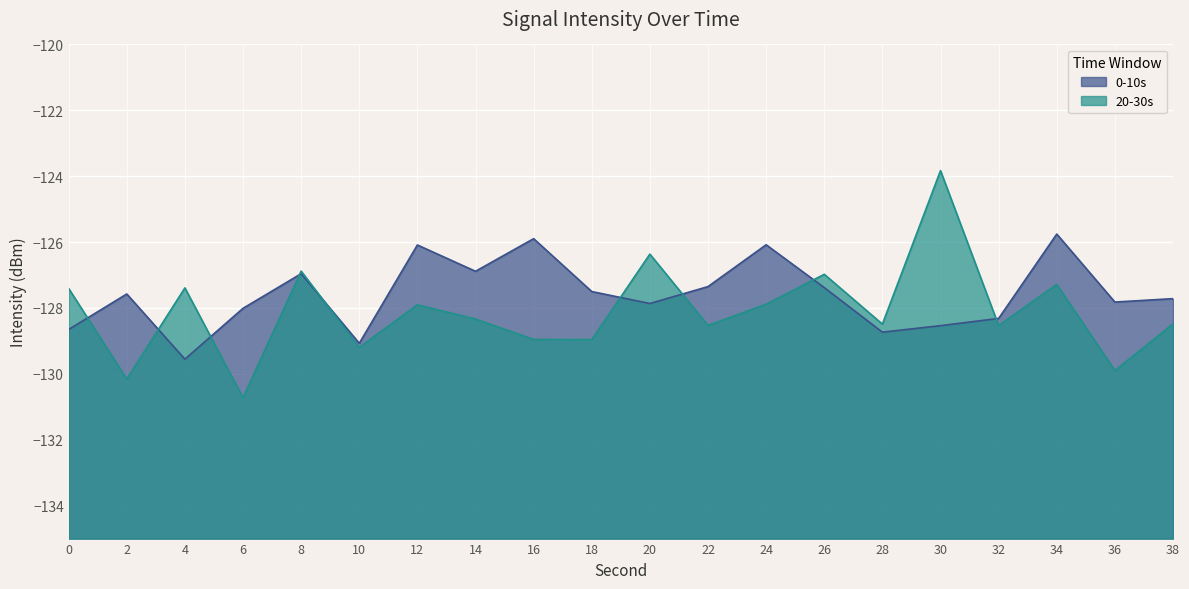

Where do 20-30s and 0-10s first cross each other?

0 and 2